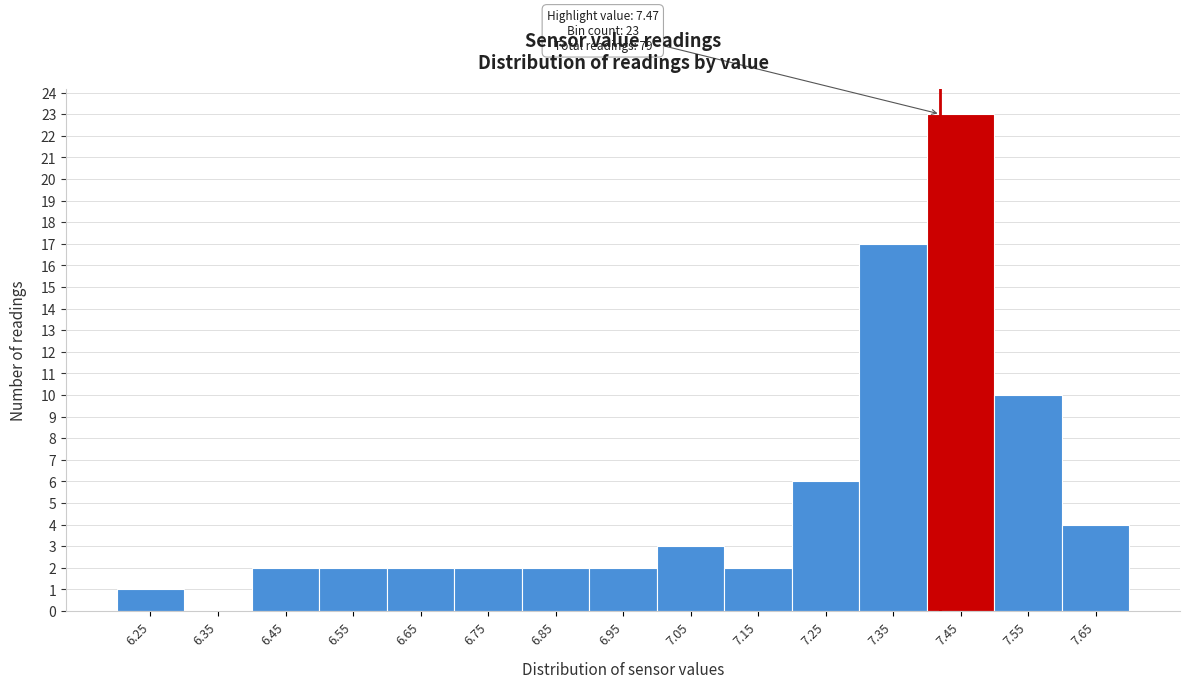

Reading right to left, extract all data points from this chart.

7.65=4	7.55=10	7.45=23	7.35=17	7.25=6	7.15=2	7.05=3	6.95=2	6.85=2	6.75=2	6.65=2	6.55=2	6.45=2	6.35=0	6.25=1